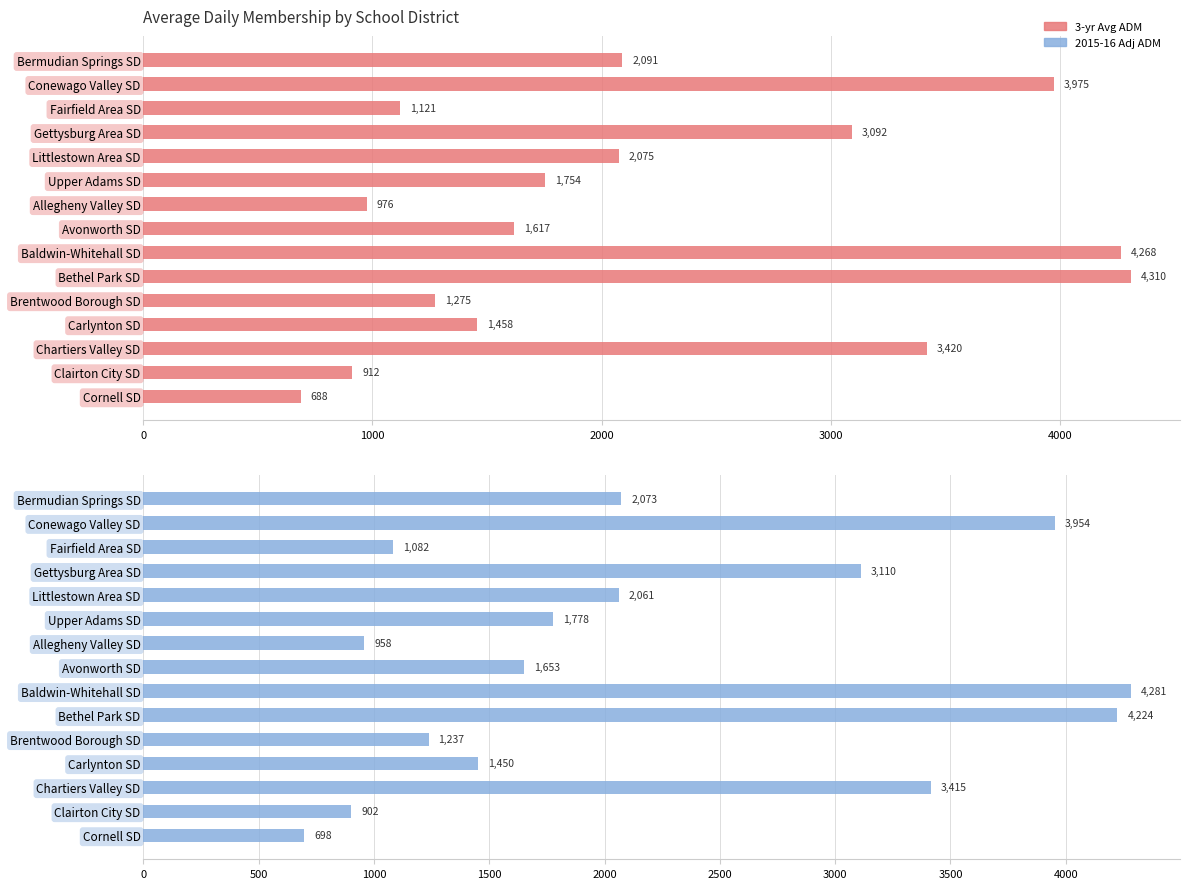

Which series changed the most between Gettysburg Area SD and Upper Adams SD?

3-yr Avg ADM